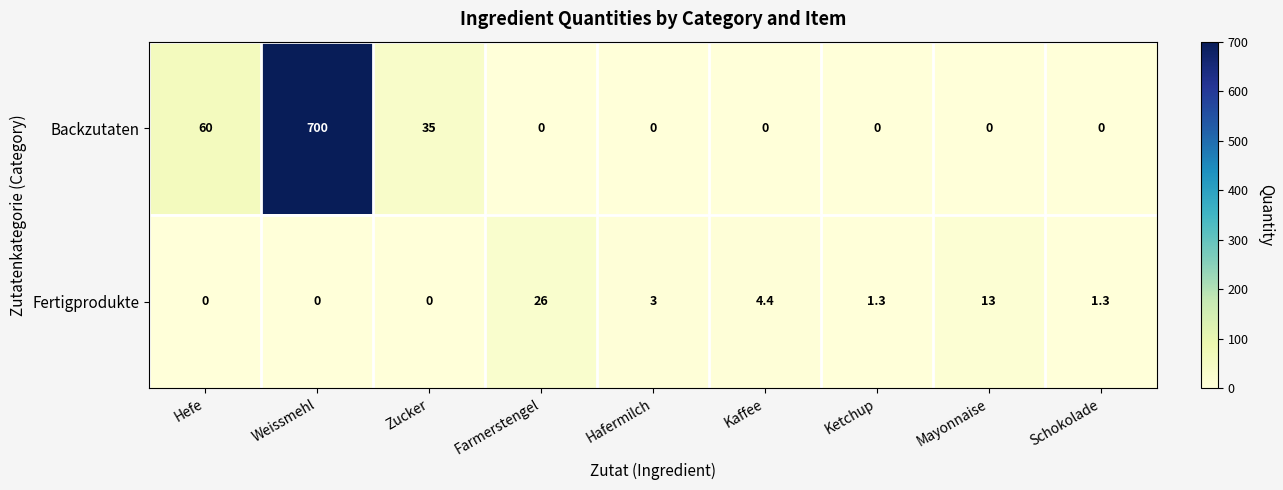

True or false: Backzutaten has a value of 0.0 at Kaffee.

True